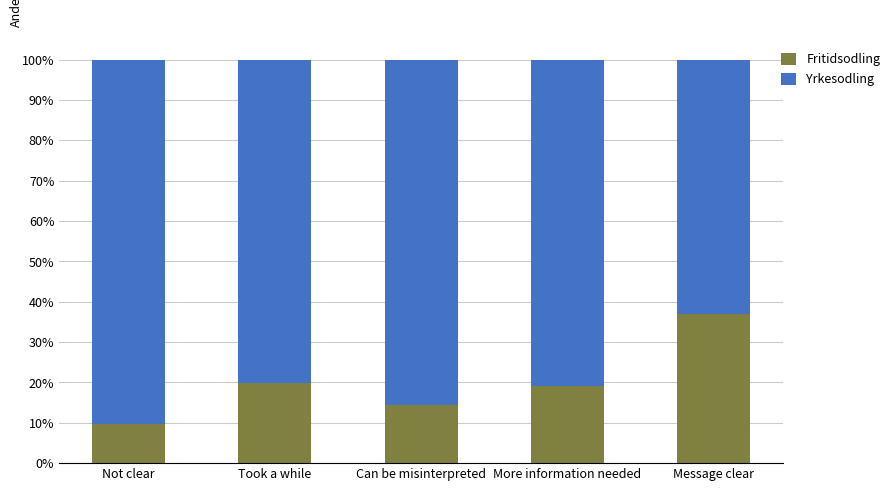

What is the total value across all series at Can be misinterpreted?

100.0